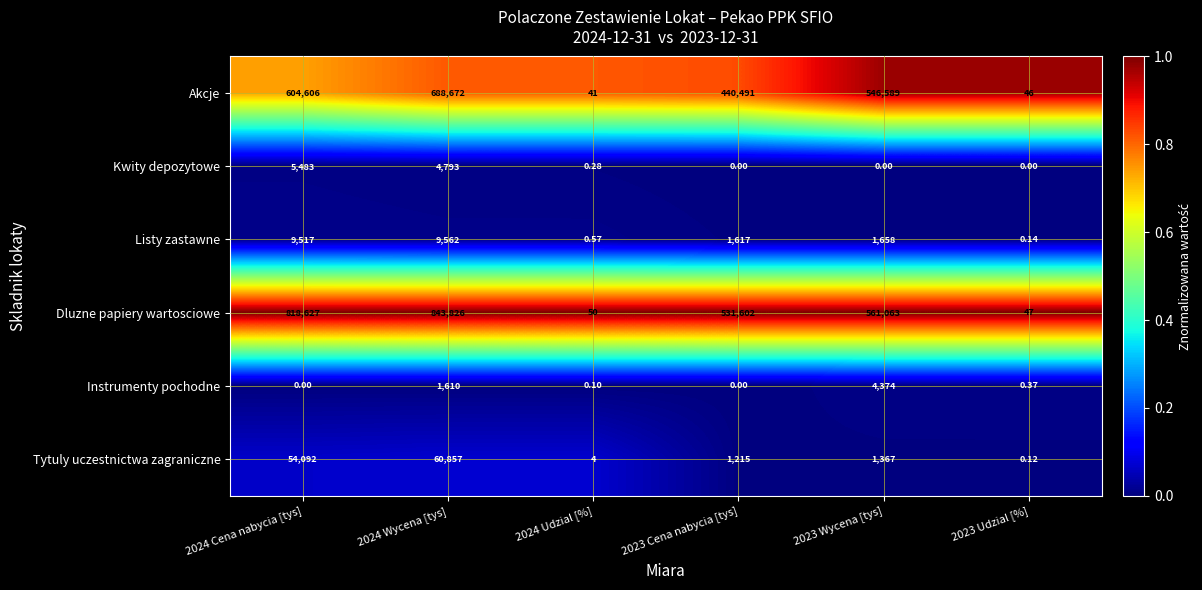

At how many categories does at least one series exceed 0?

6